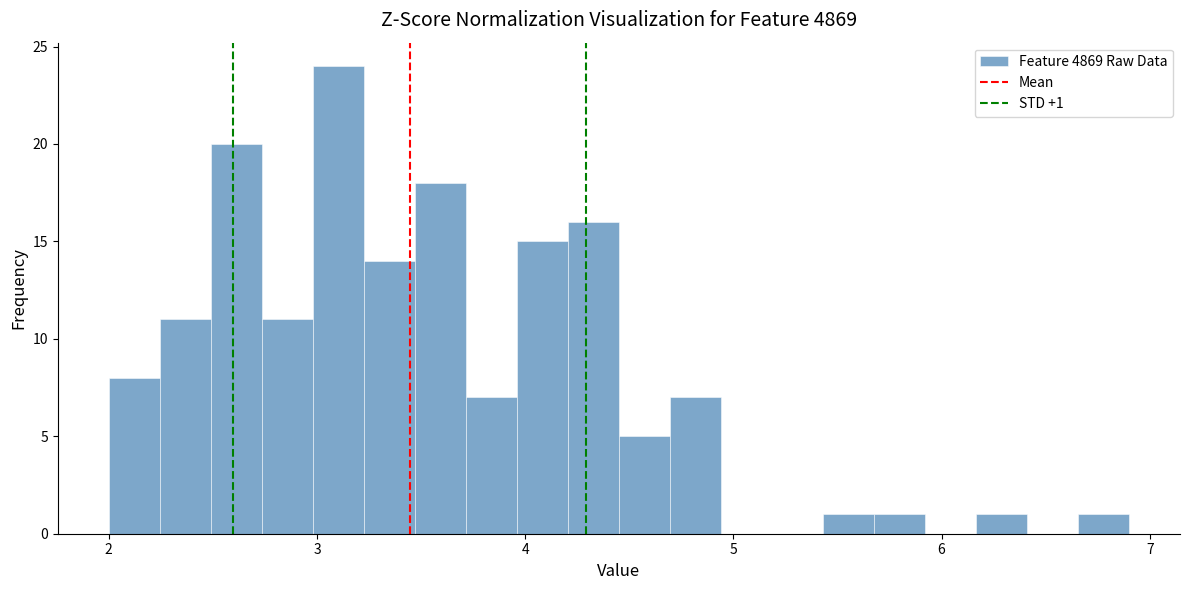

Read against the x-axis, roughly where is the centre of the tallest bar?

3.1